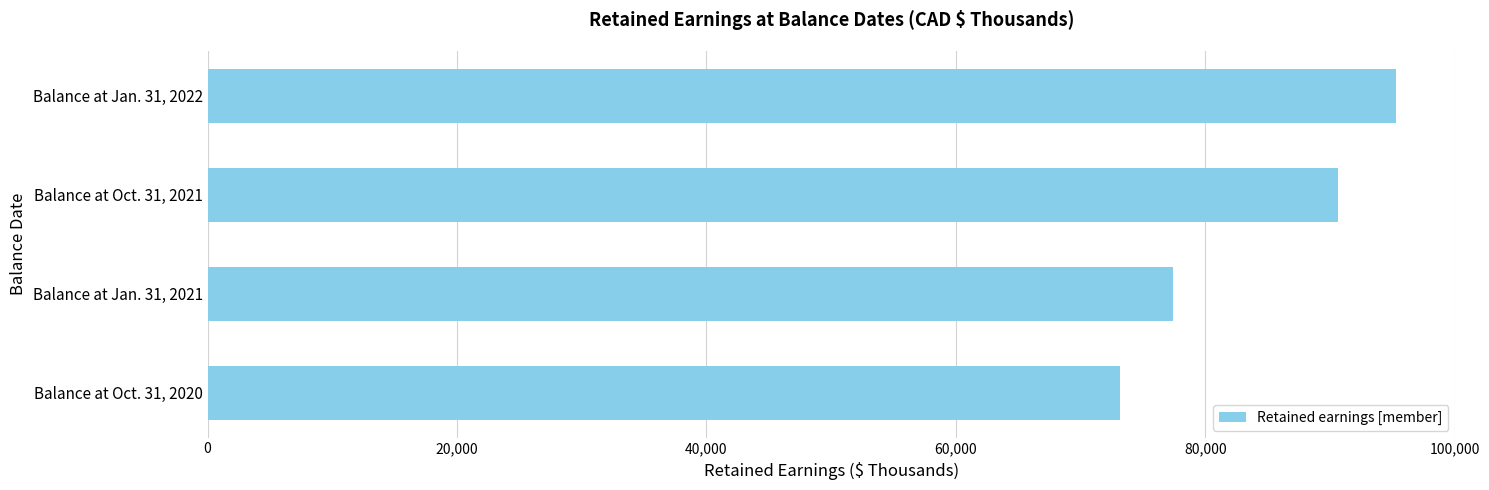

What is the difference between the maximum and minimum values?

22082